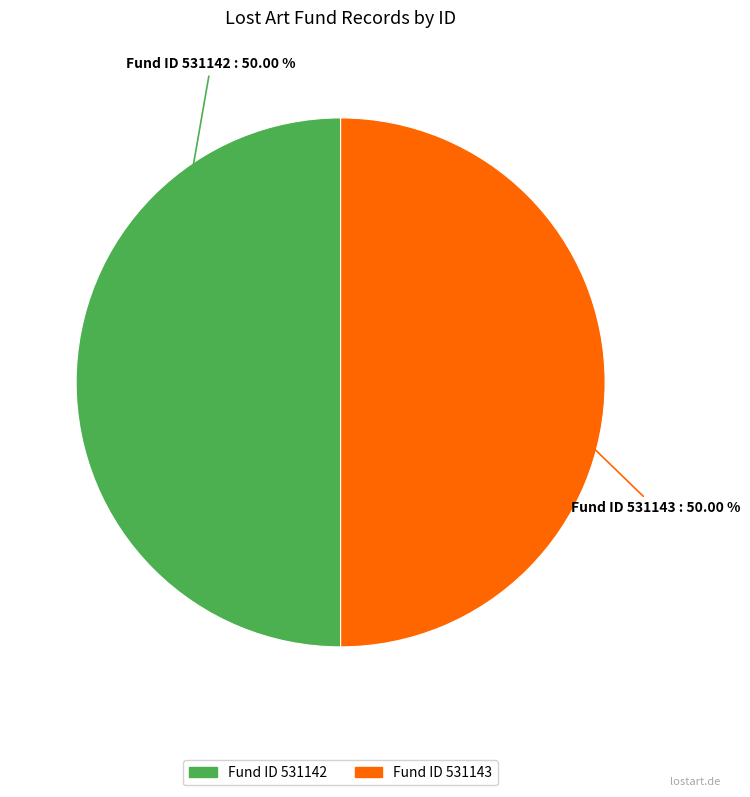

How many segments does this pie chart have?

2